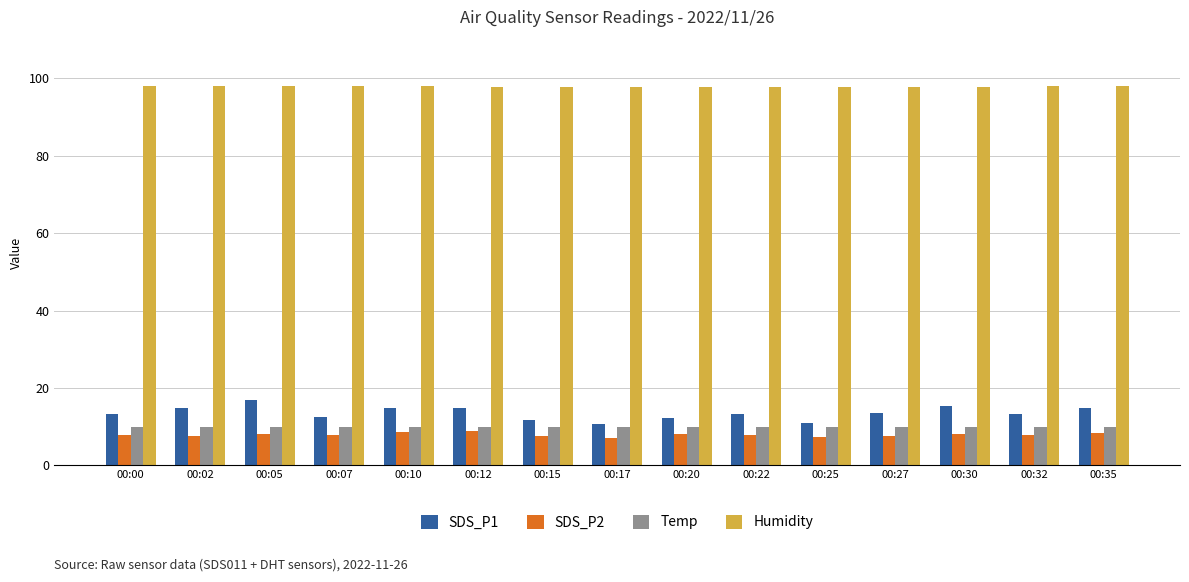

True or false: SDS_P1 has a value of 13.5 at 00:27.

True